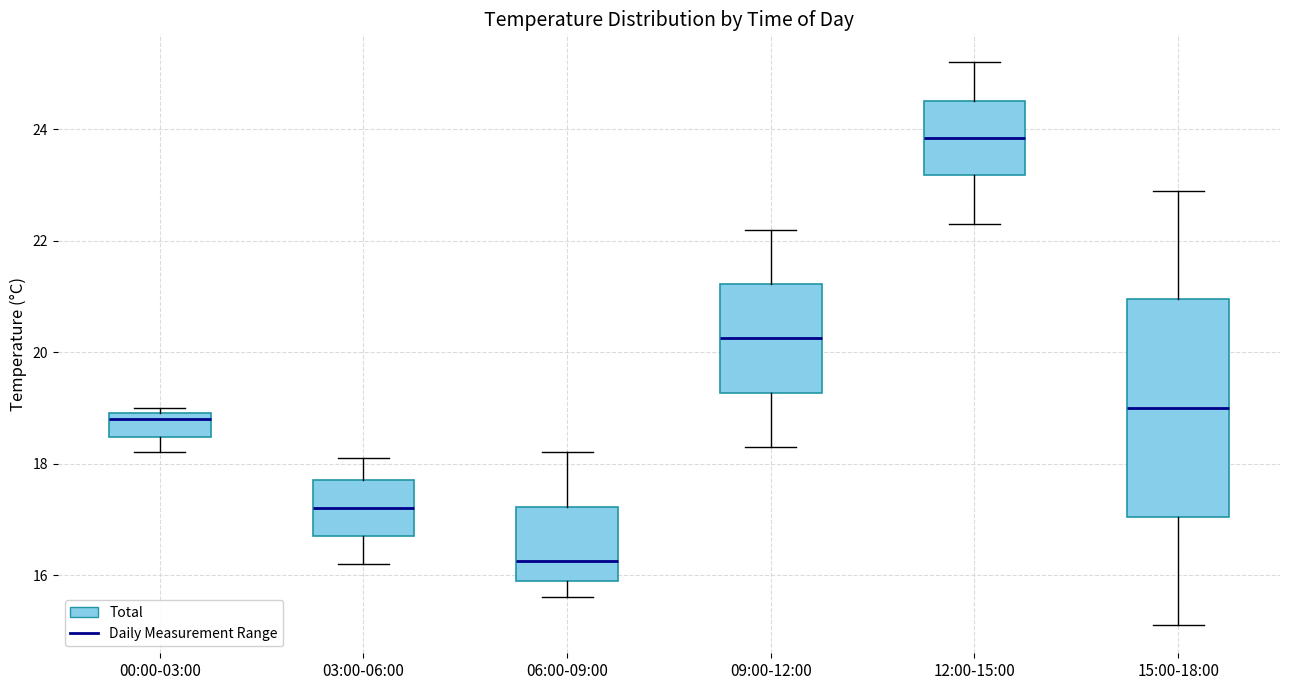

Where does the upper whisker of the box for 06:00-09:00 end on the y-axis? The values are not printed on the chart, so give them approximately, as read against the axis.

18.2